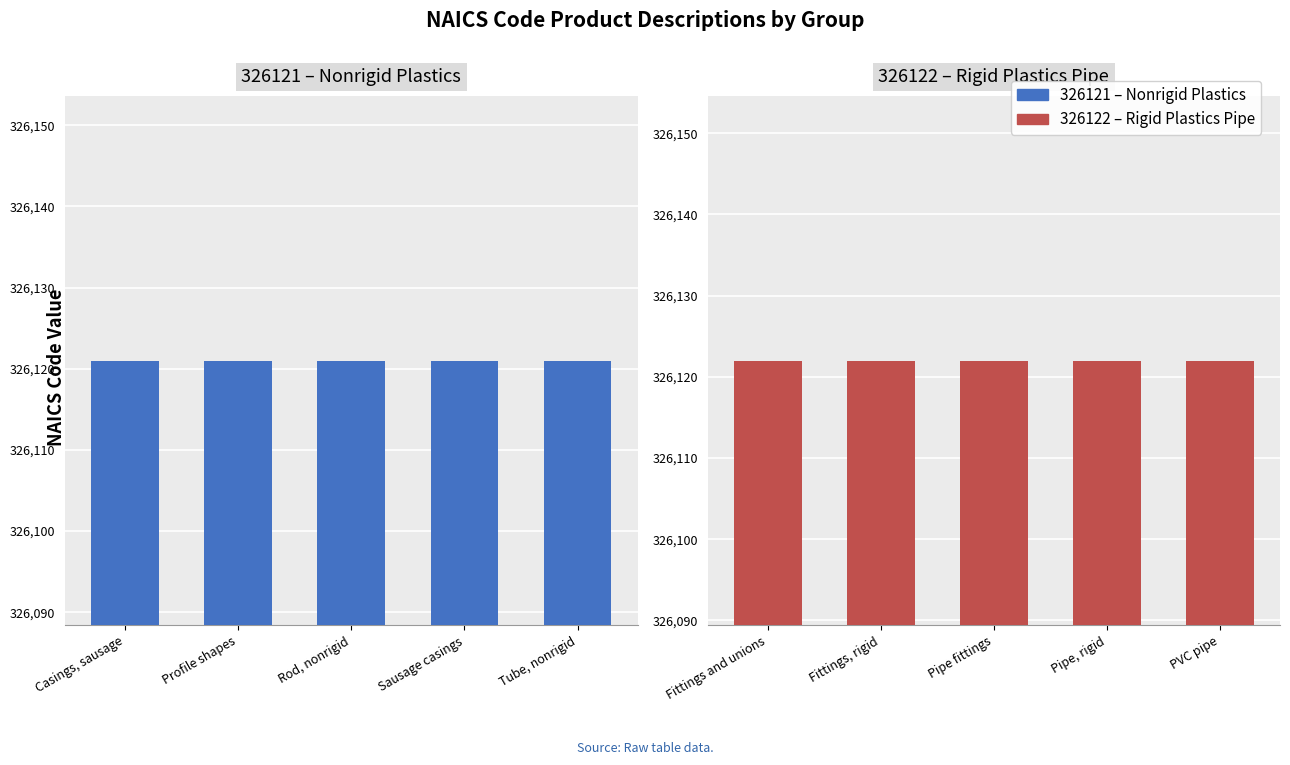

What is the average value of the 326122 series?

326122